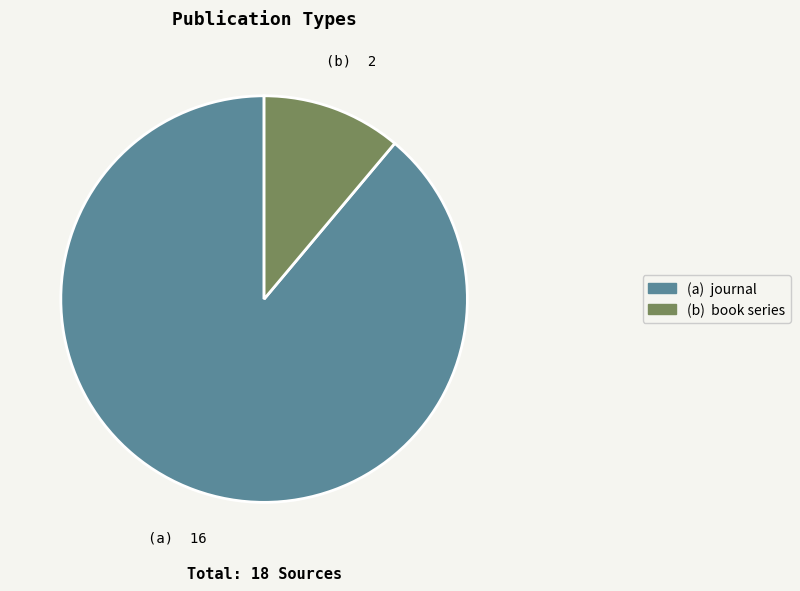

Is the sum of (b) book series and (a) journal greater than half?

Yes